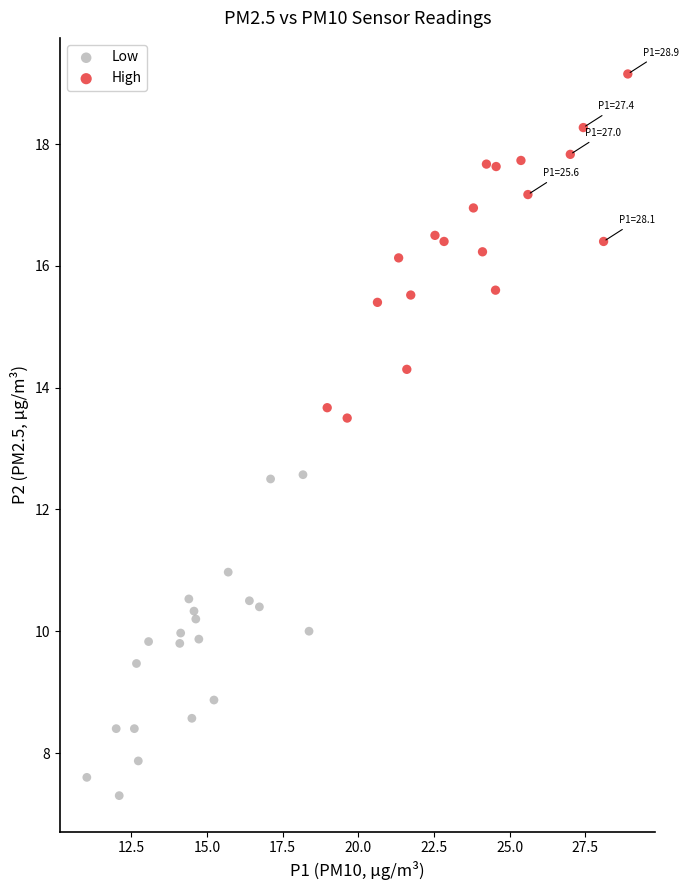

Which series contains the lowest Y value?

Low